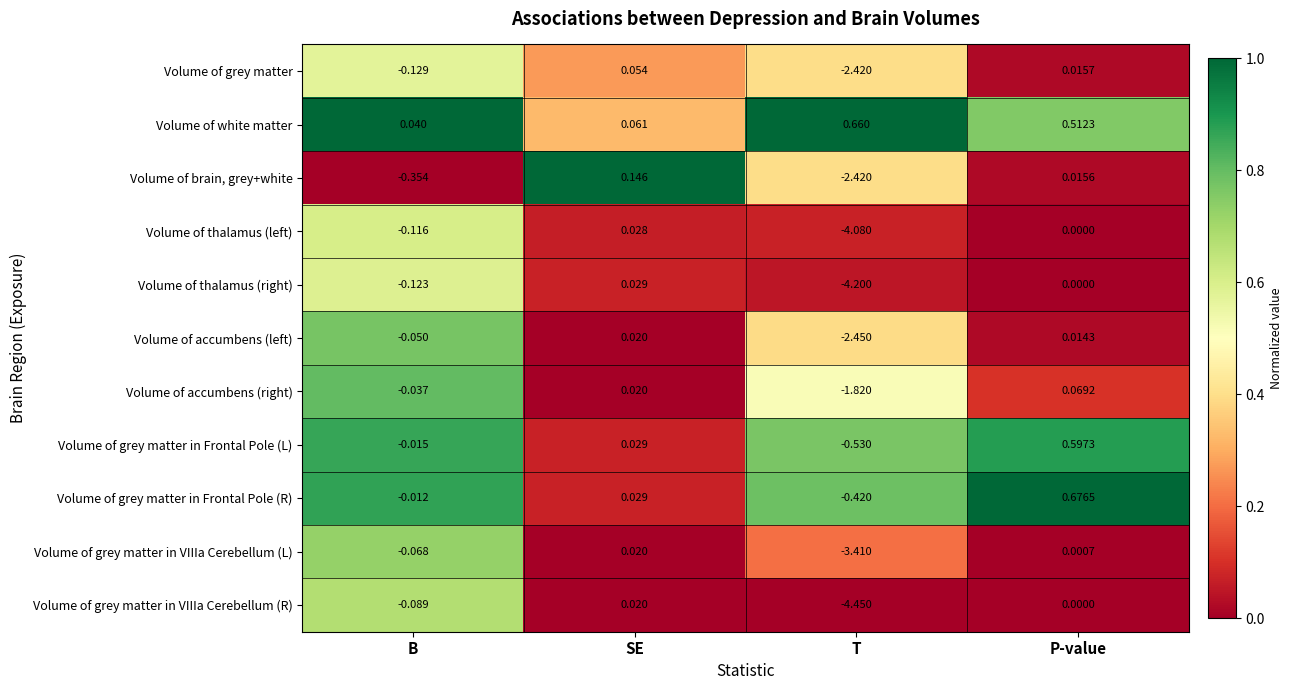

Which series changed the most between B and SE?

Volume of brain, grey+white